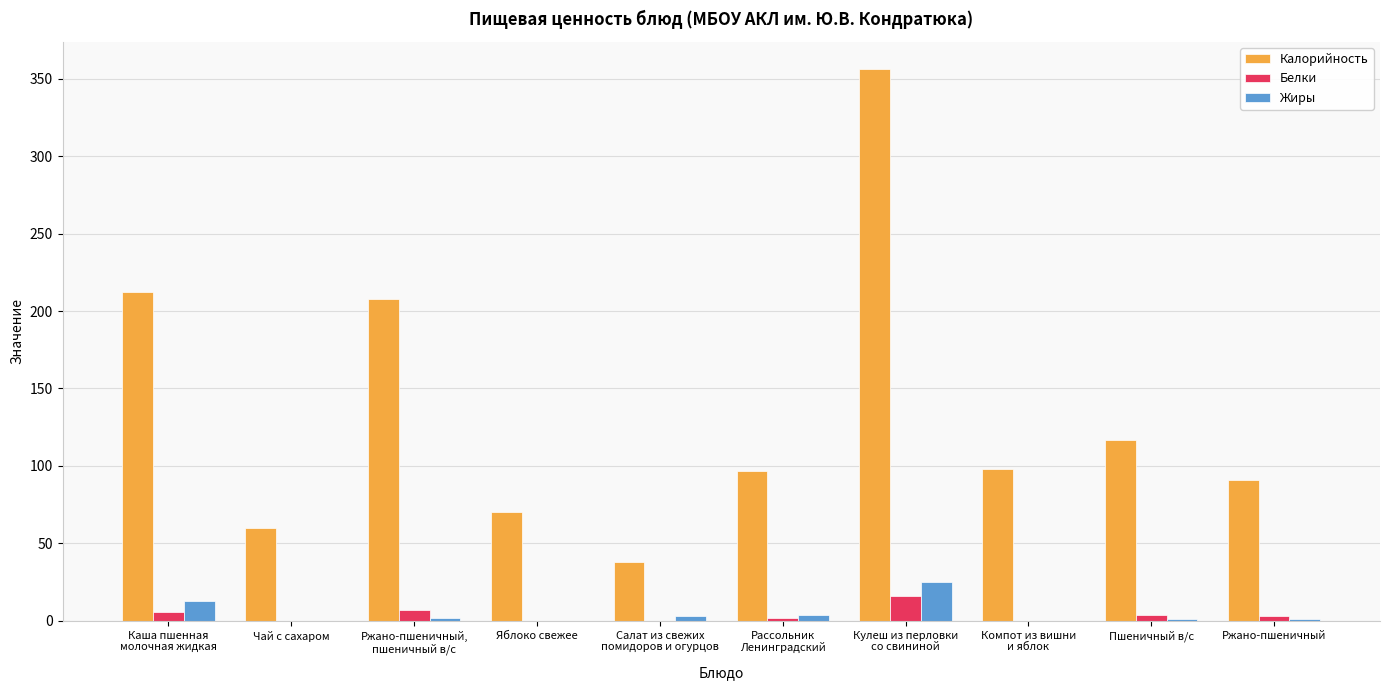

Which series has the largest total across all categories?

Калорийность